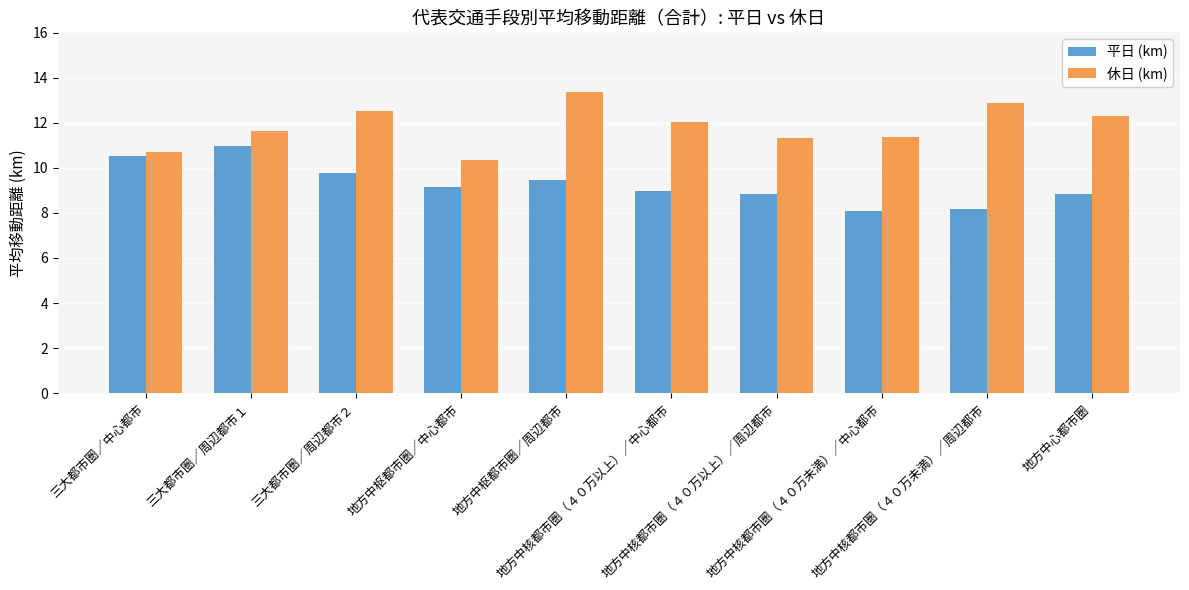

What are all the series names shown in the legend?

平日 (km), 休日 (km)